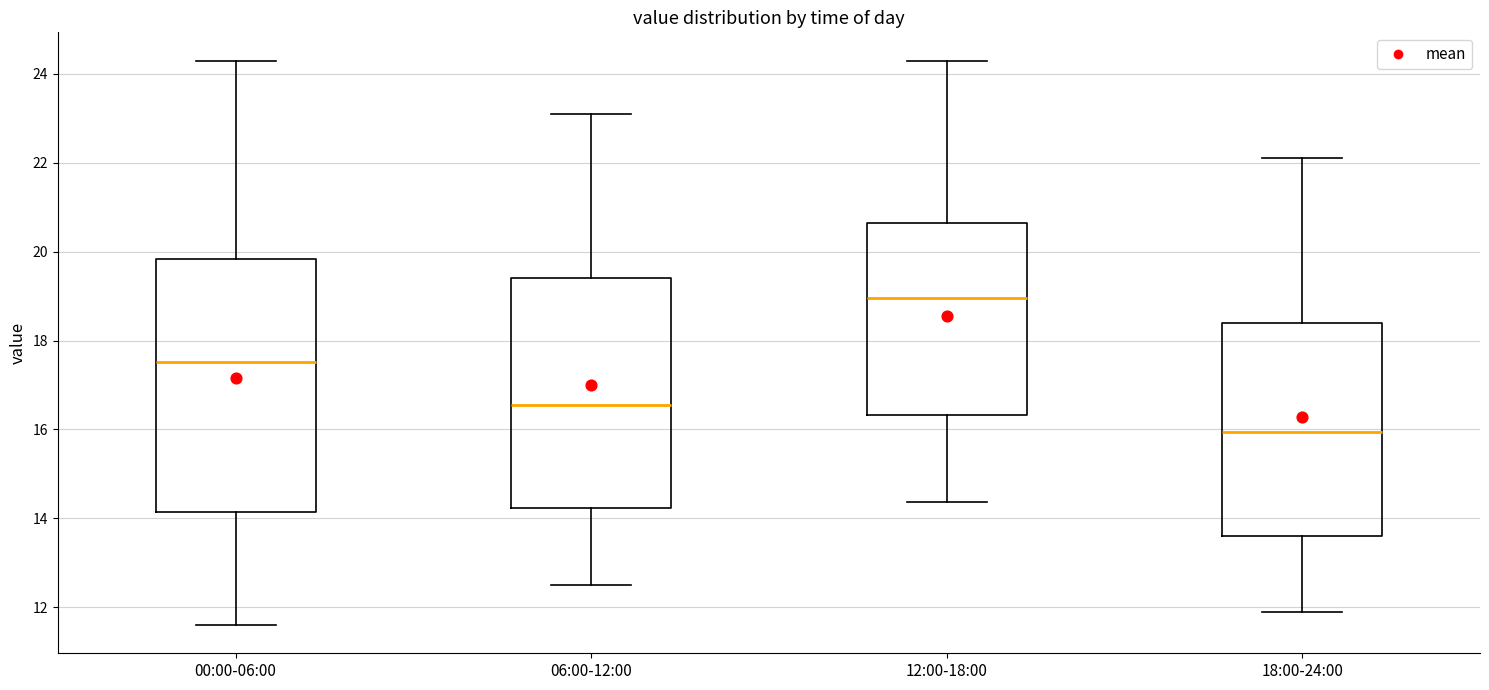

Reading left to right, transcribe this box plot: for each box, give where its median line is, the range the box spans, and where its two whiskers end, as read against the y-axis. The values are not printed on the chart, so give them approximately, as read against the axis.

00:00-06:00: median 17.6, box 14.2 to 19.8, whiskers 11.6 to 24.4
06:00-12:00: median 16.6, box 14.2 to 19.4, whiskers 12.6 to 23.2
12:00-18:00: median 19.0, box 16.4 to 20.6, whiskers 14.4 to 24.4
18:00-24:00: median 16.0, box 13.6 to 18.4, whiskers 12.0 to 22.2